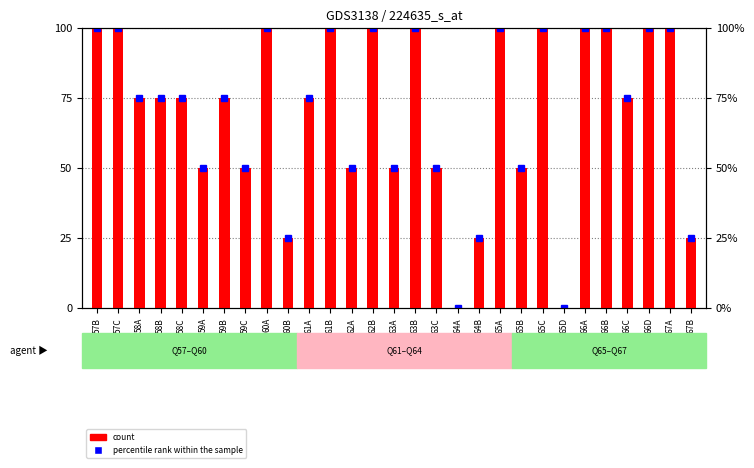

What is the sum of all values?

2025